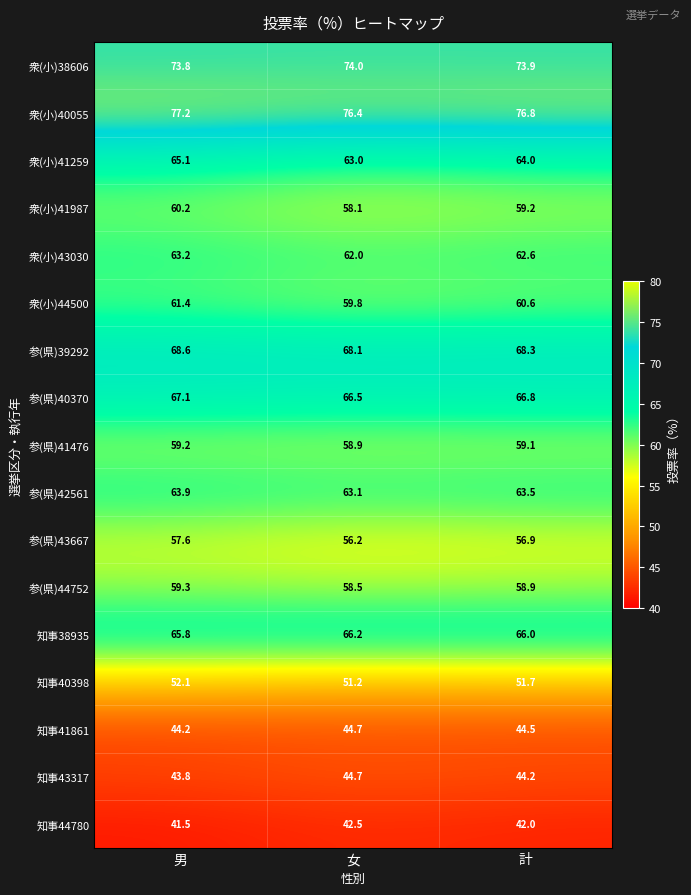

Which category has the lowest value in the 参(県)41476 series?

女